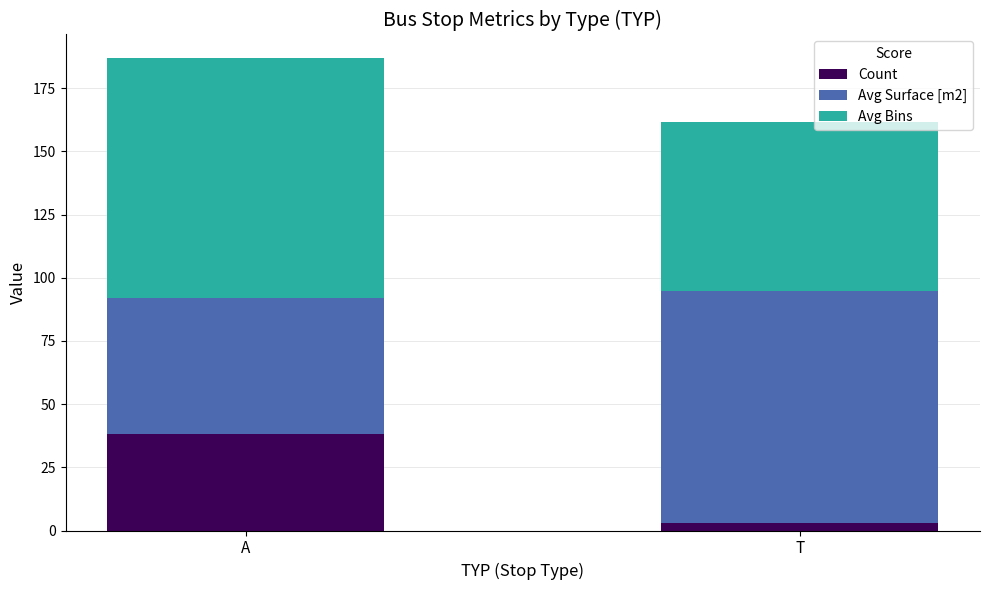

What is the difference between the maximum and minimum values in the Count series?

35.0